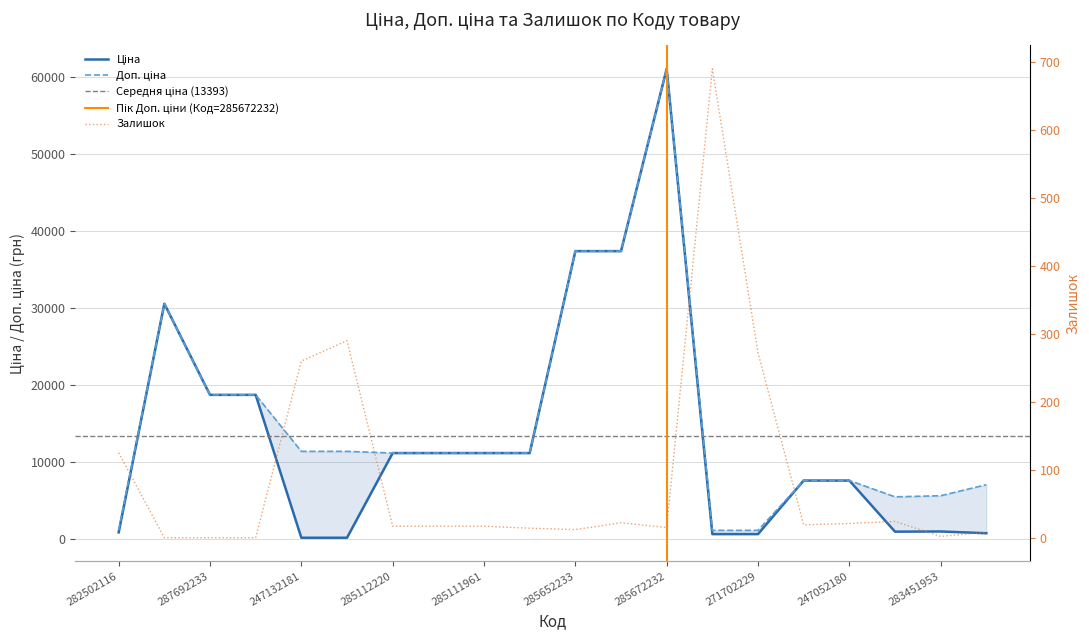

What is the difference between the Залишок values at 282502116 and 287692233?

125.0